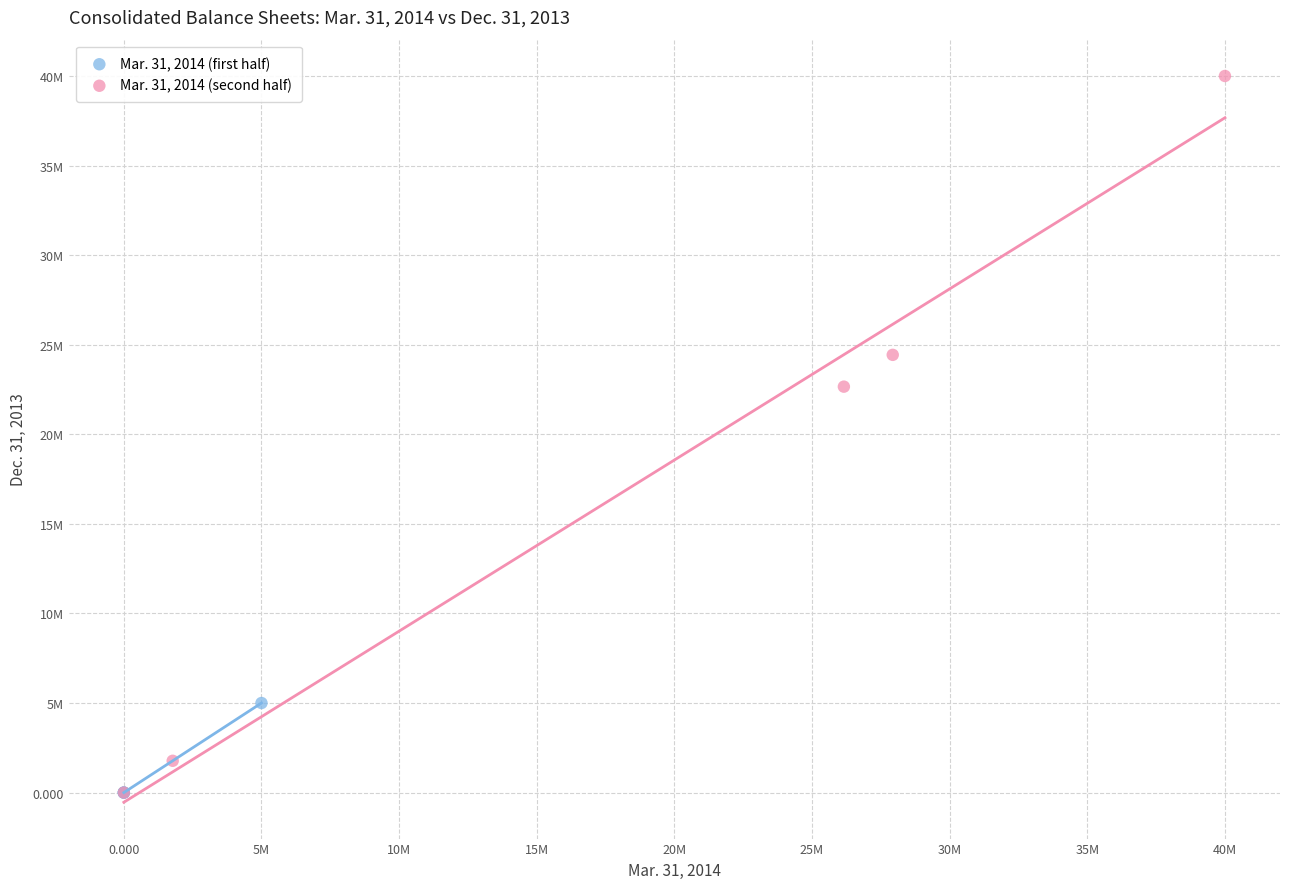

What are all the series names shown in the legend?

Mar. 31, 2014 (first half), Mar. 31, 2014 (second half)